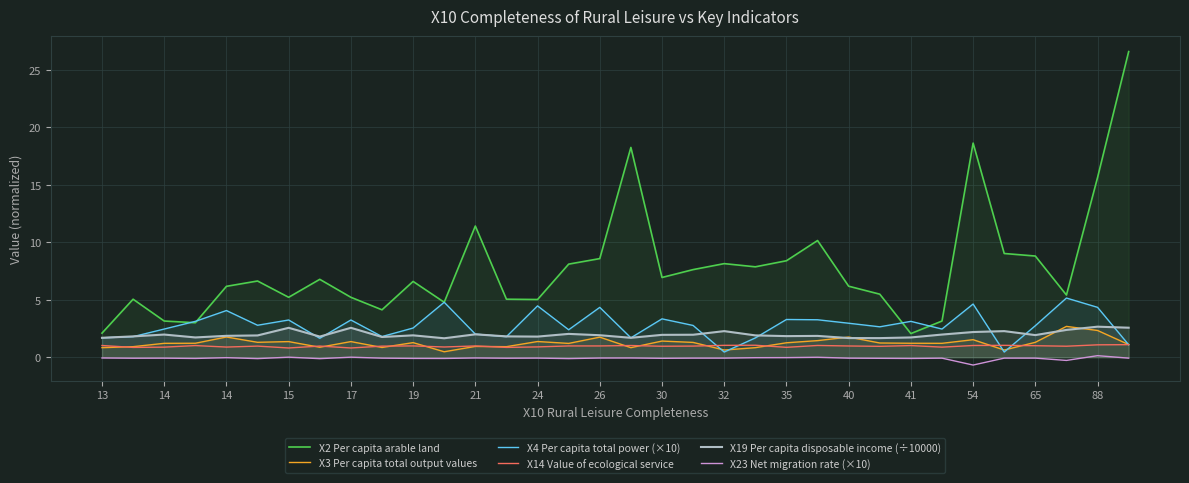

What are all the series names shown in the legend?

X2 Per capita arable land, X3 Per capita total output values, X4 Per capita total power (×10), X14 Value of ecological service, X19 Per capita disposable income (÷10000), X23 Net migration rate (×10)